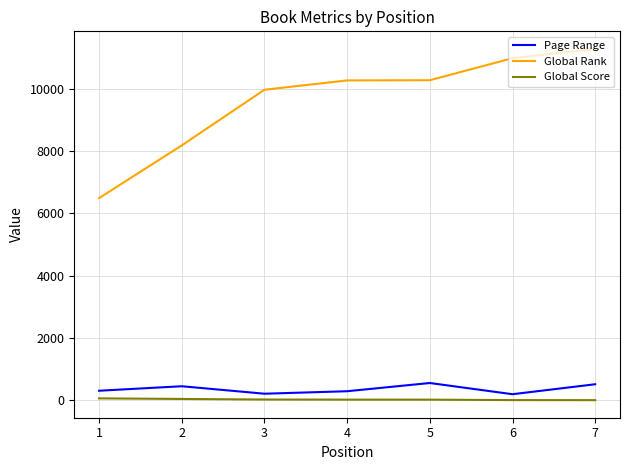

What is the highest value of the Global Score series?

58